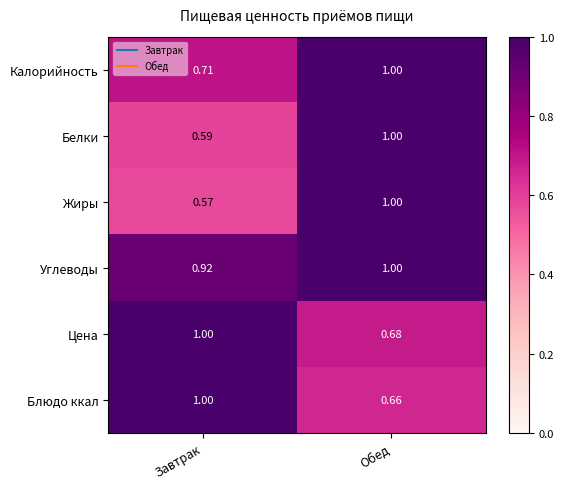

Rank the categories by Углеводы value from highest to lowest.

Обед, Завтрак